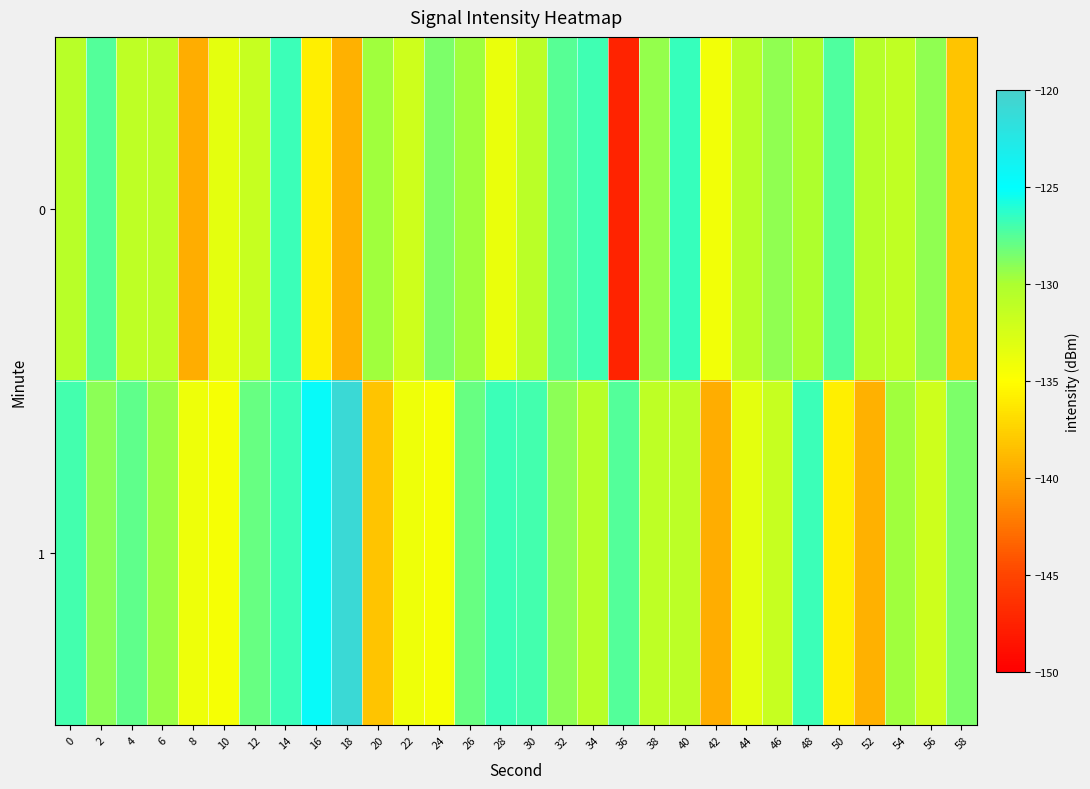

At which category is the sum across all series the highest?

14